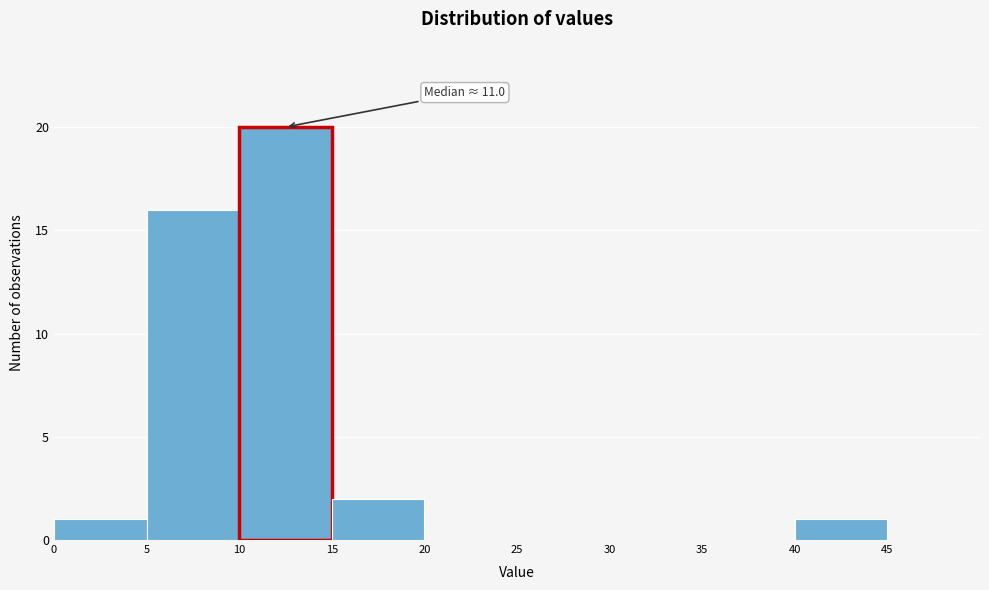

Over which range of the x-axis is the bar tallest?

10 to 15